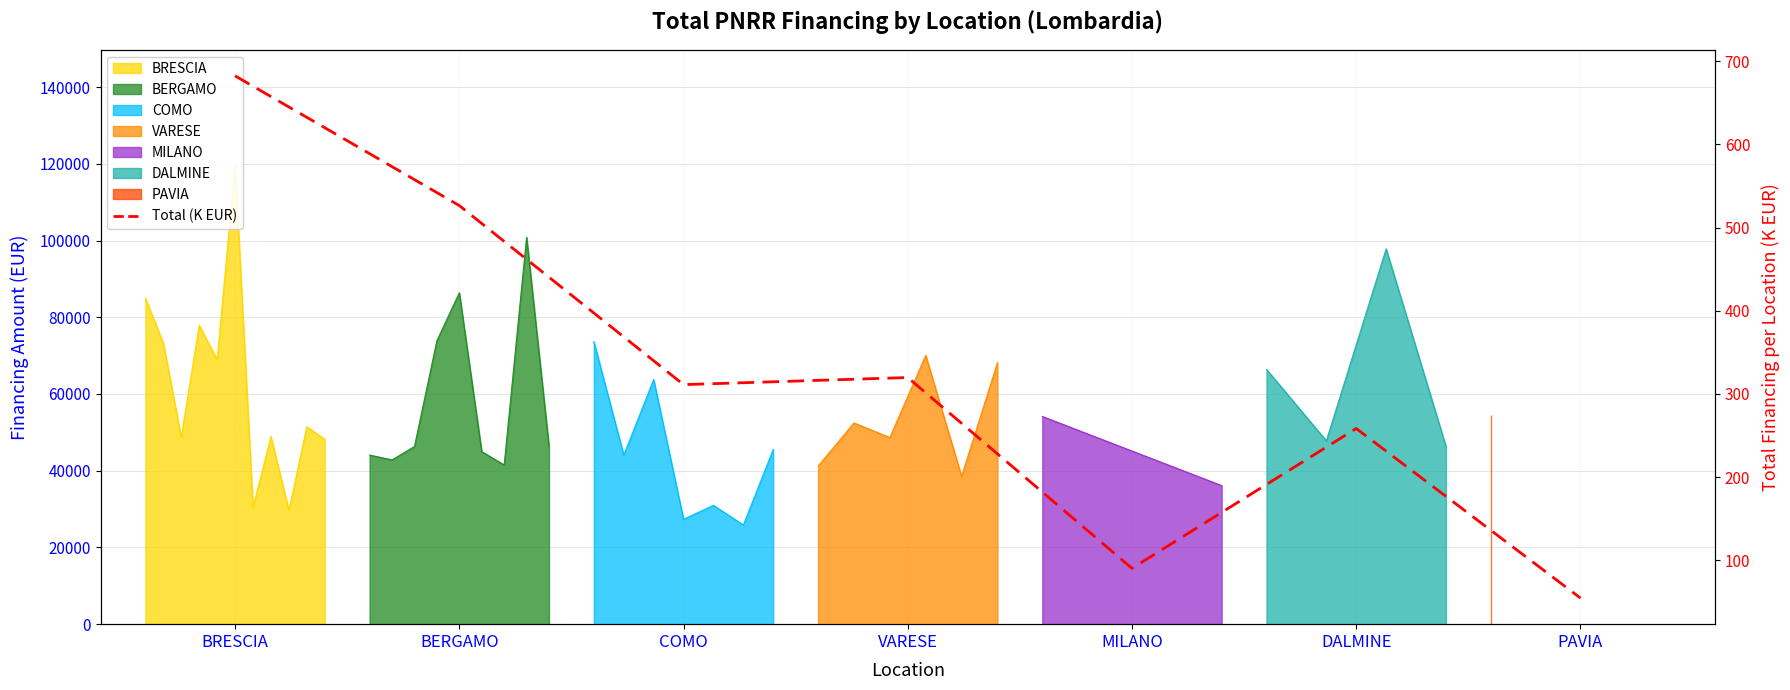

Count the number of categories in the chart.

7